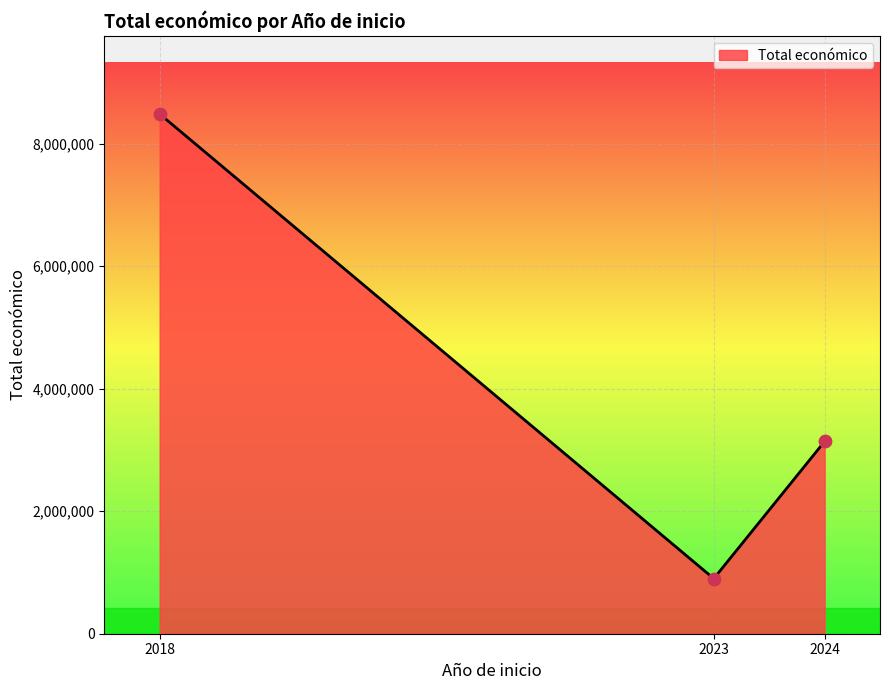

Which has a higher value, 2024 or 2018?

2018